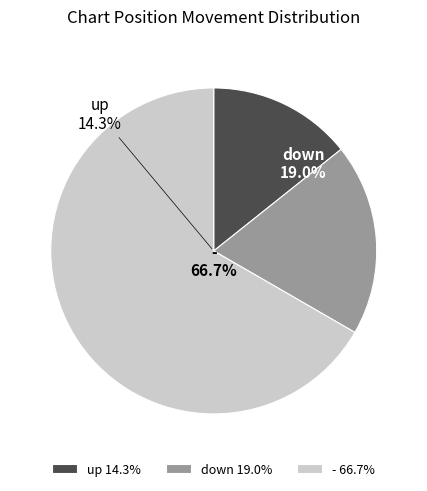

How many slices are in this pie chart?

3